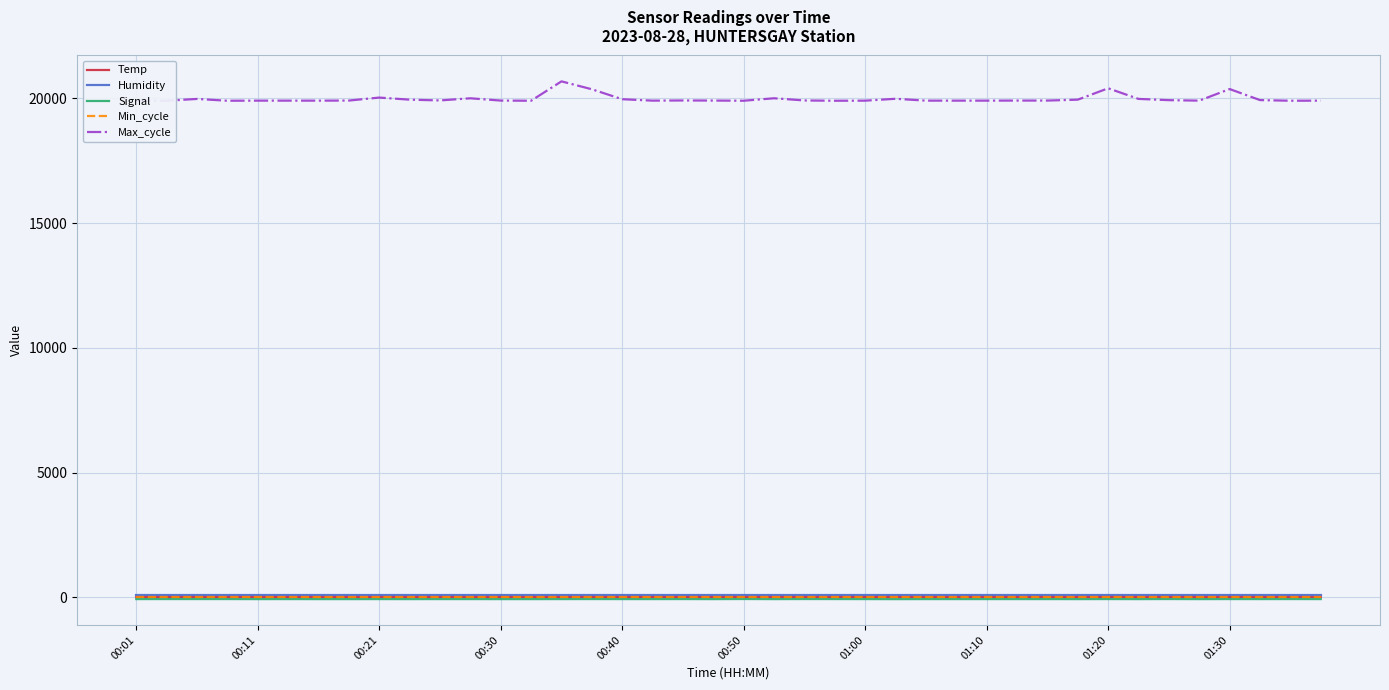

Is it true that Min_cycle equals 28.0 at 00:40?

True